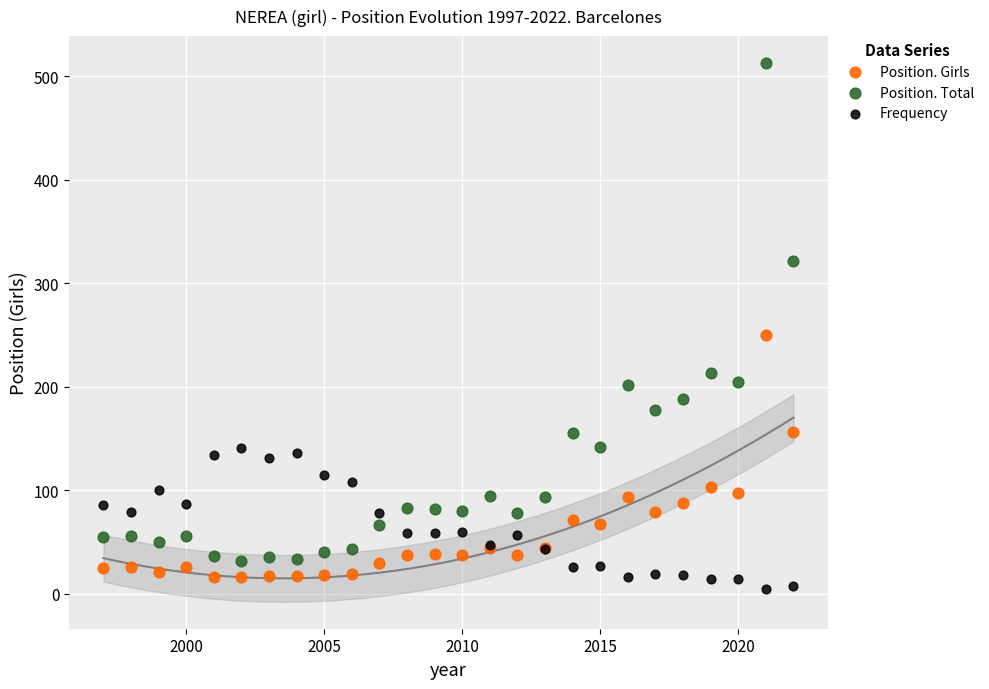

What is the X range (max minus min) for the scatter plot?

25